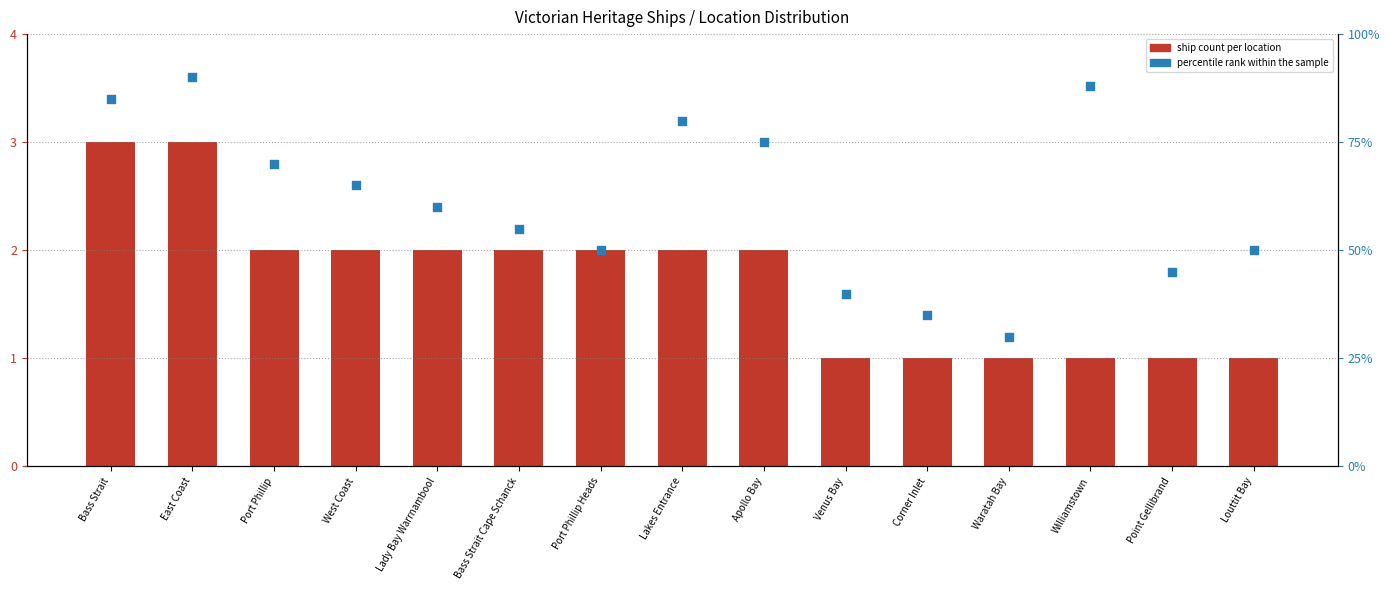

At which category is the sum across all series the highest?

East Coast